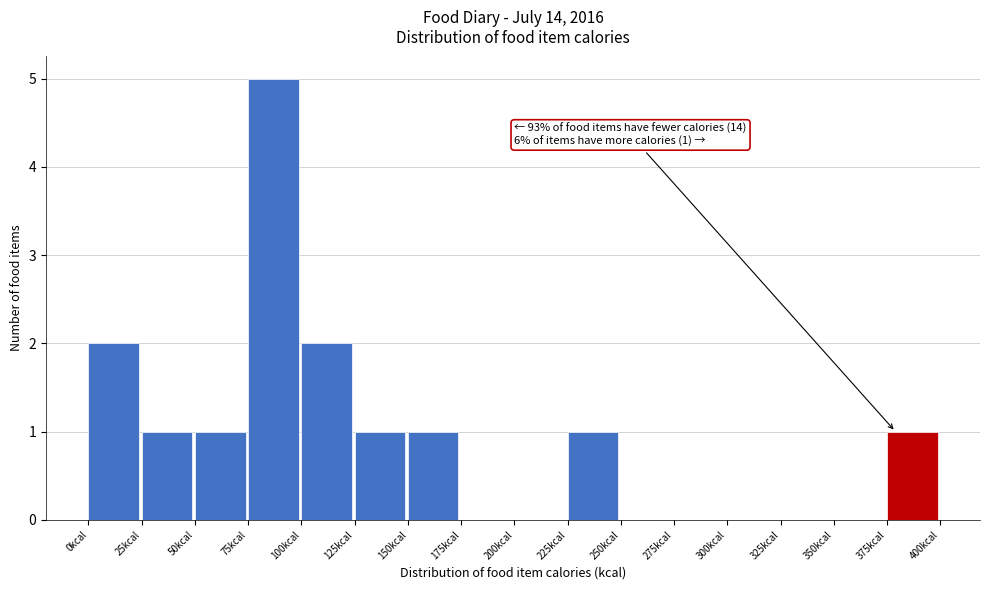

Which range on the x-axis has the tallest bar?

75 to 100